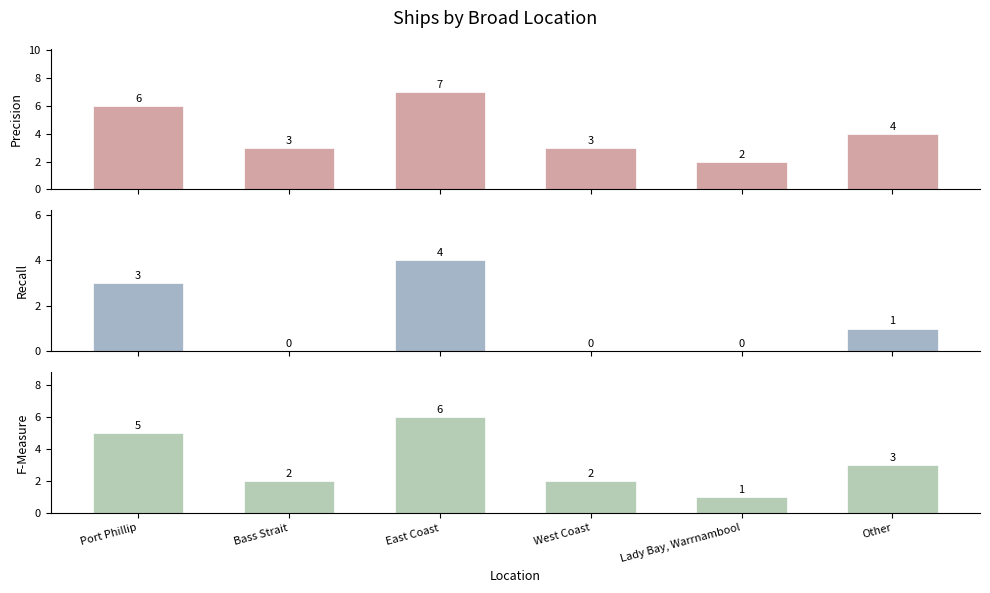

Which label corresponds to the smallest value in the chart?

Bass Strait